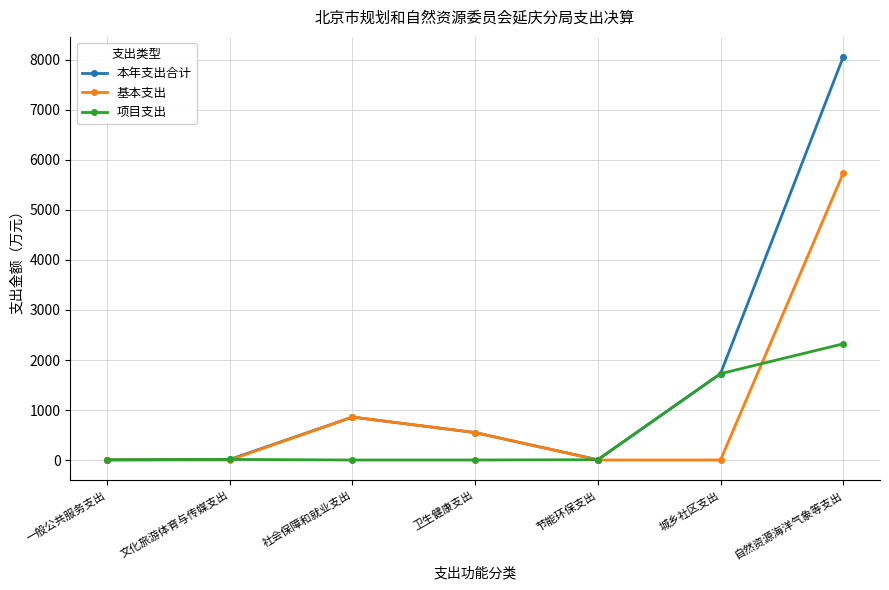

What position from the right is 一般公共服务支出?

7